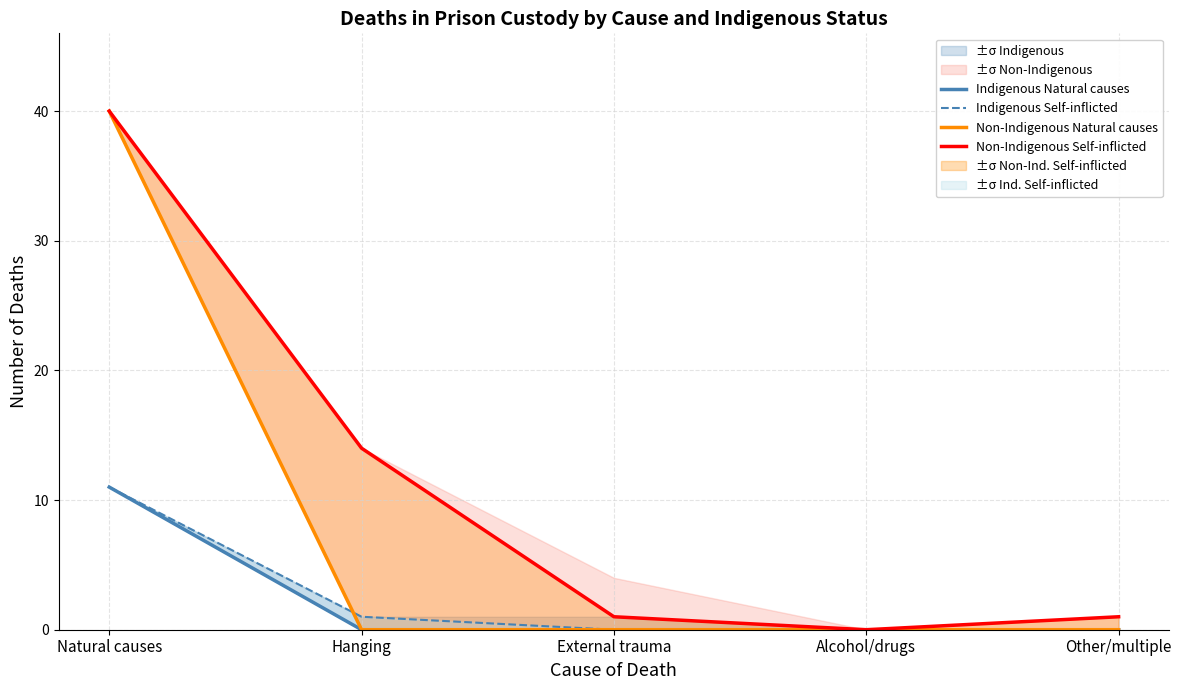

What is the greatest value displayed?

40